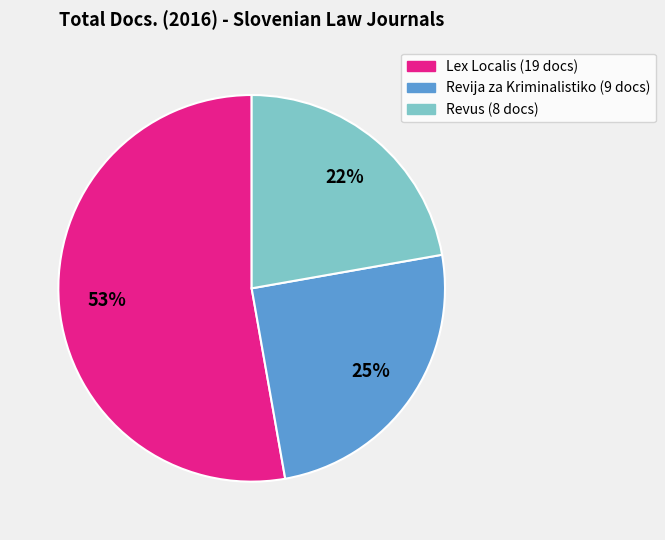

Do Lex Localis and Revus together represent more than half of the pie?

Yes